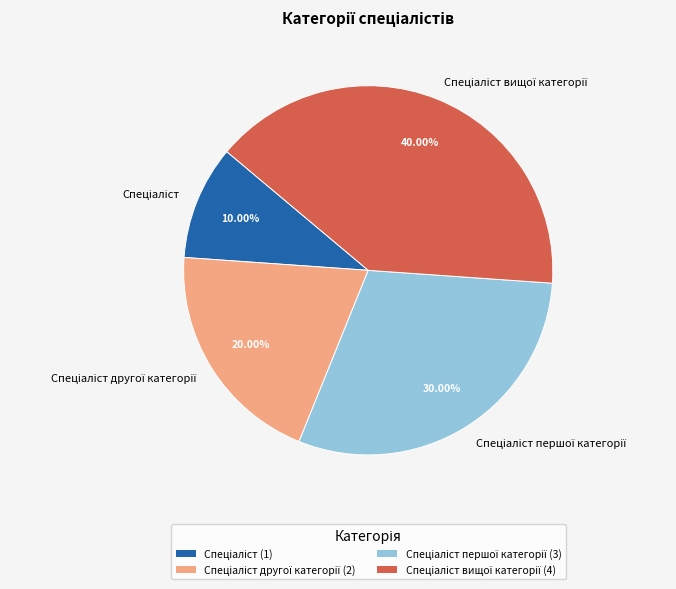

Is there any slice that represents more than half of the pie?

No